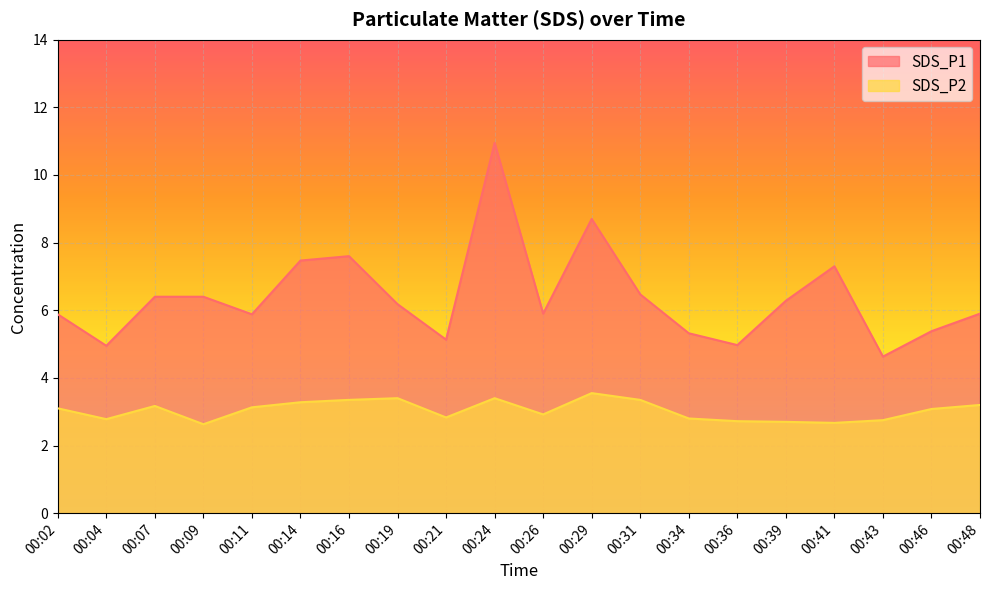

Count the number of data series in this chart.

2